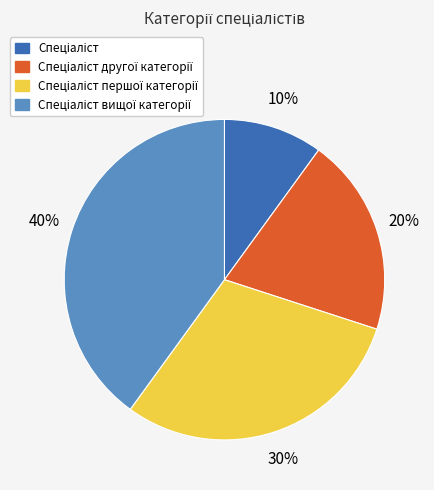

Does any single category account for the majority?

No